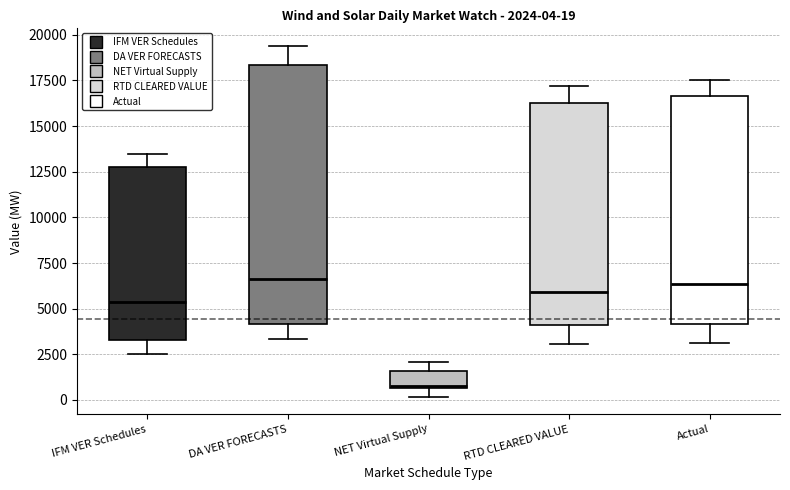

Comparing the boxes themselves (not the whiskers), which one is the tallest?

DA VER FORECASTS